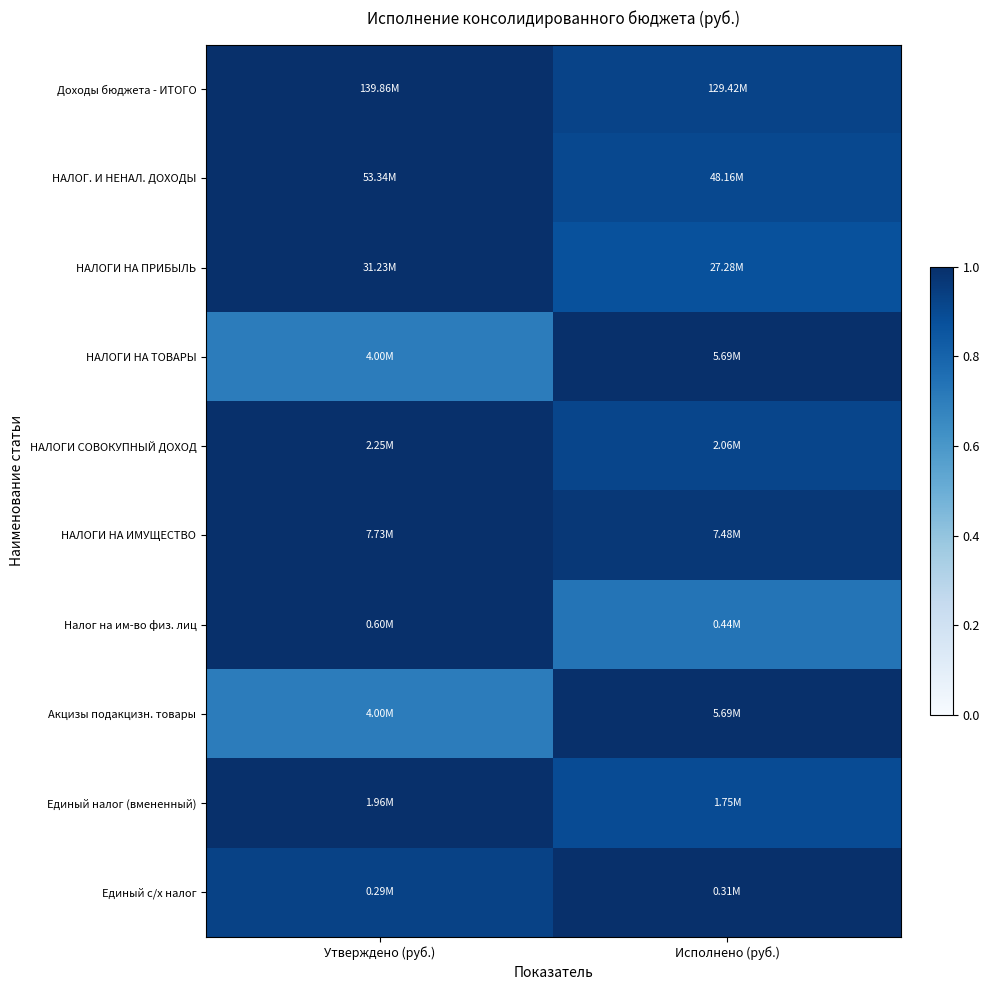

How many series are shown in this chart?

10